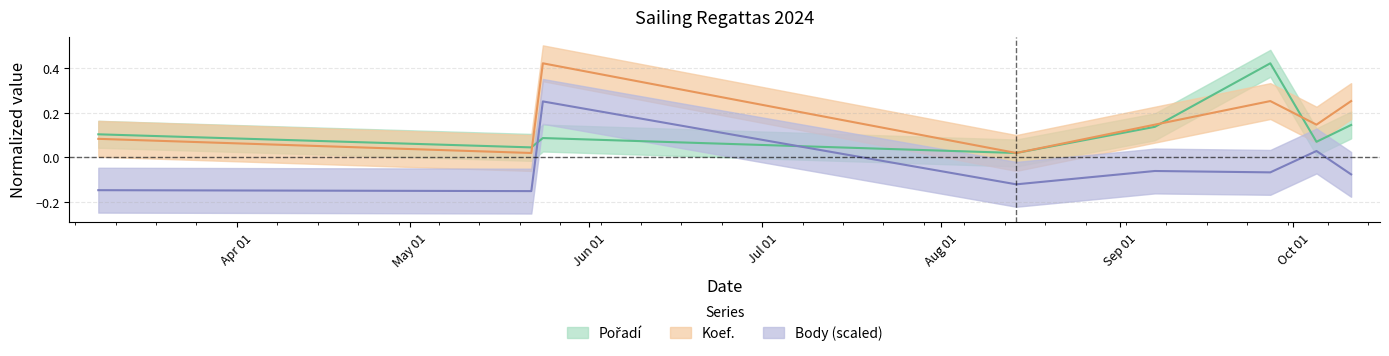

What is the value of the Body (scaled) point at the 5th from the left?

-0.1